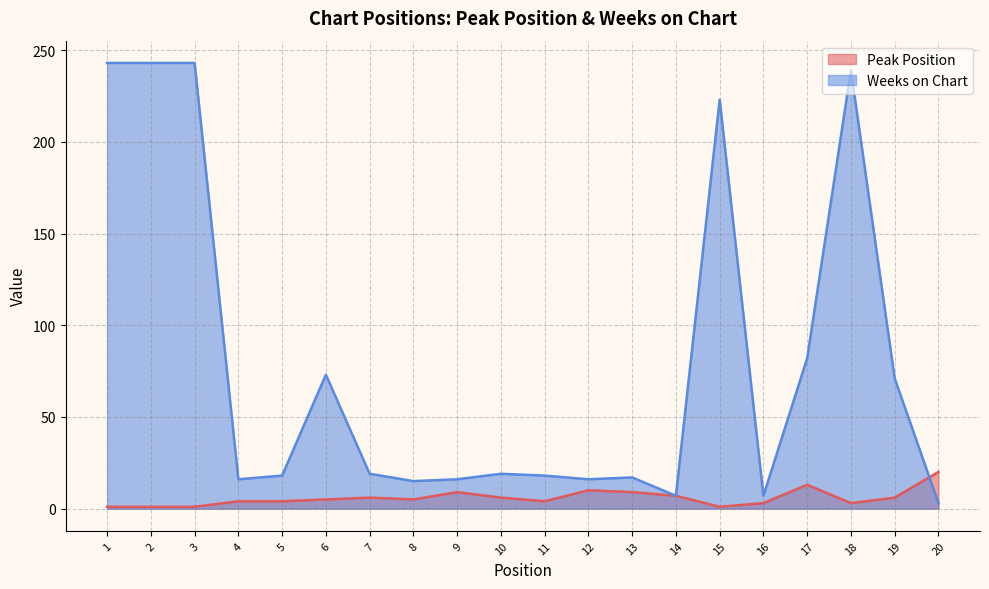

Does the chart have visible grid lines?

Yes